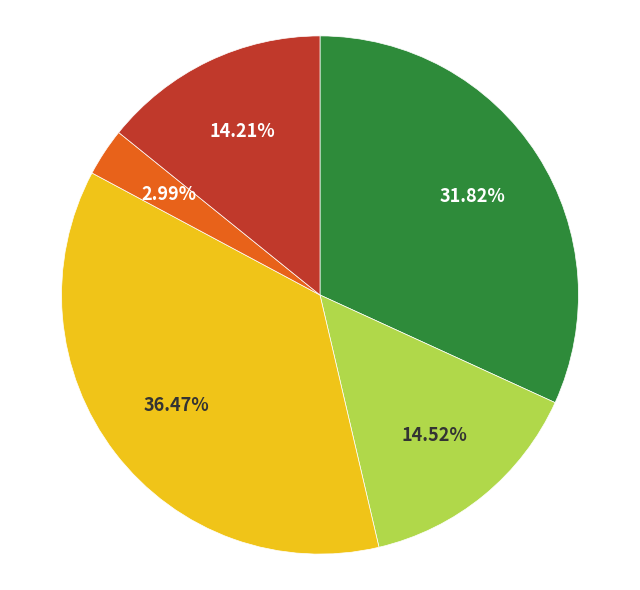

Is there any slice that represents more than half of the pie?

No